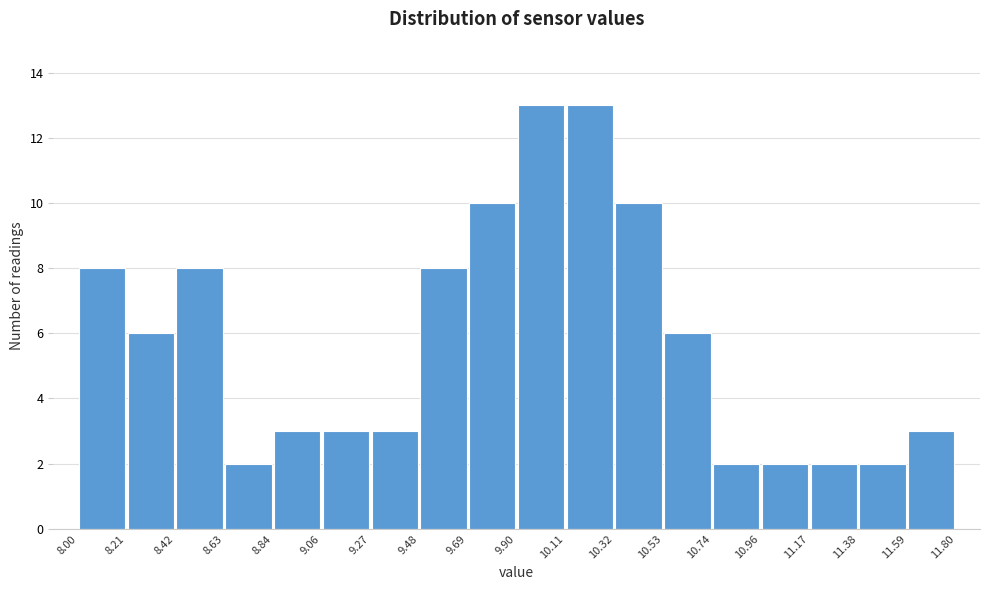

What is the height of the bar covering 9.06 to 9.27 on the x-axis? The values are not printed on the chart, so give them approximately, as read against the axis.

3